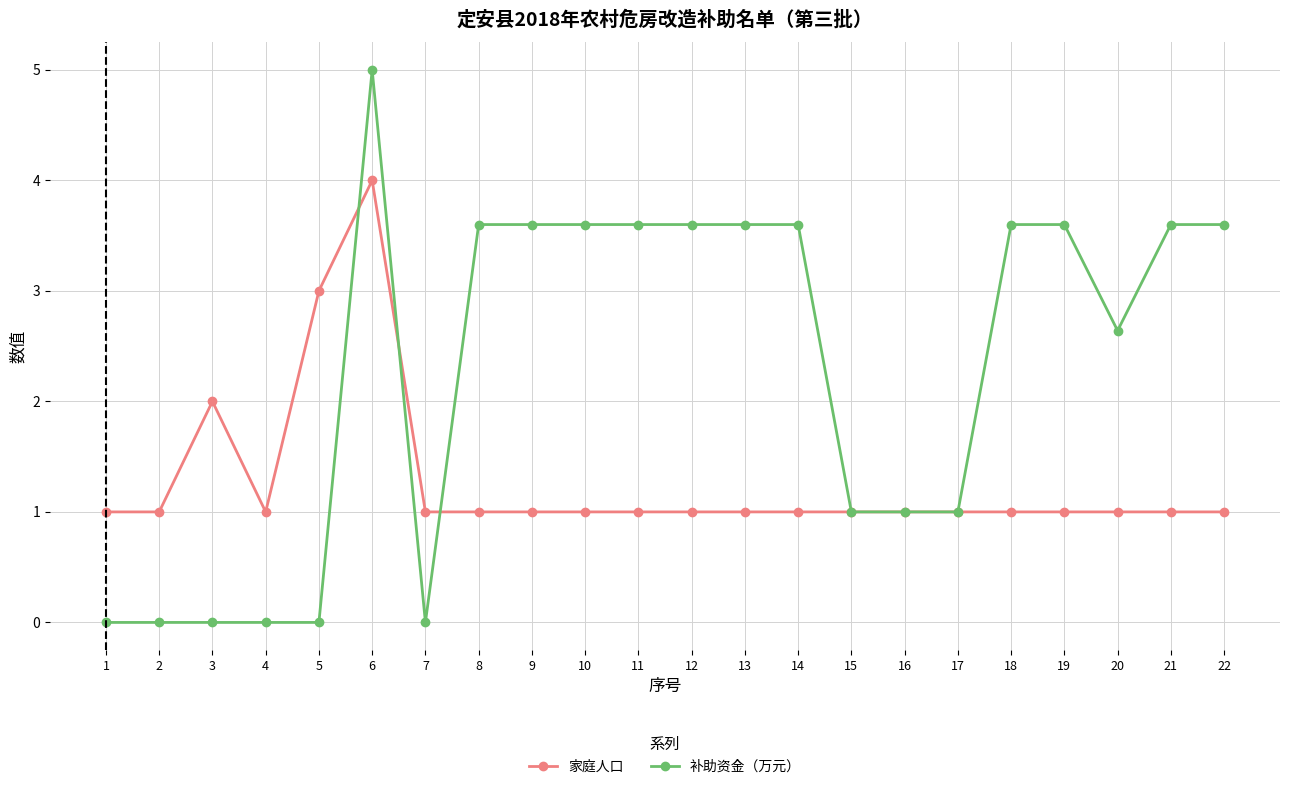

How many distinct data groups are displayed?

2